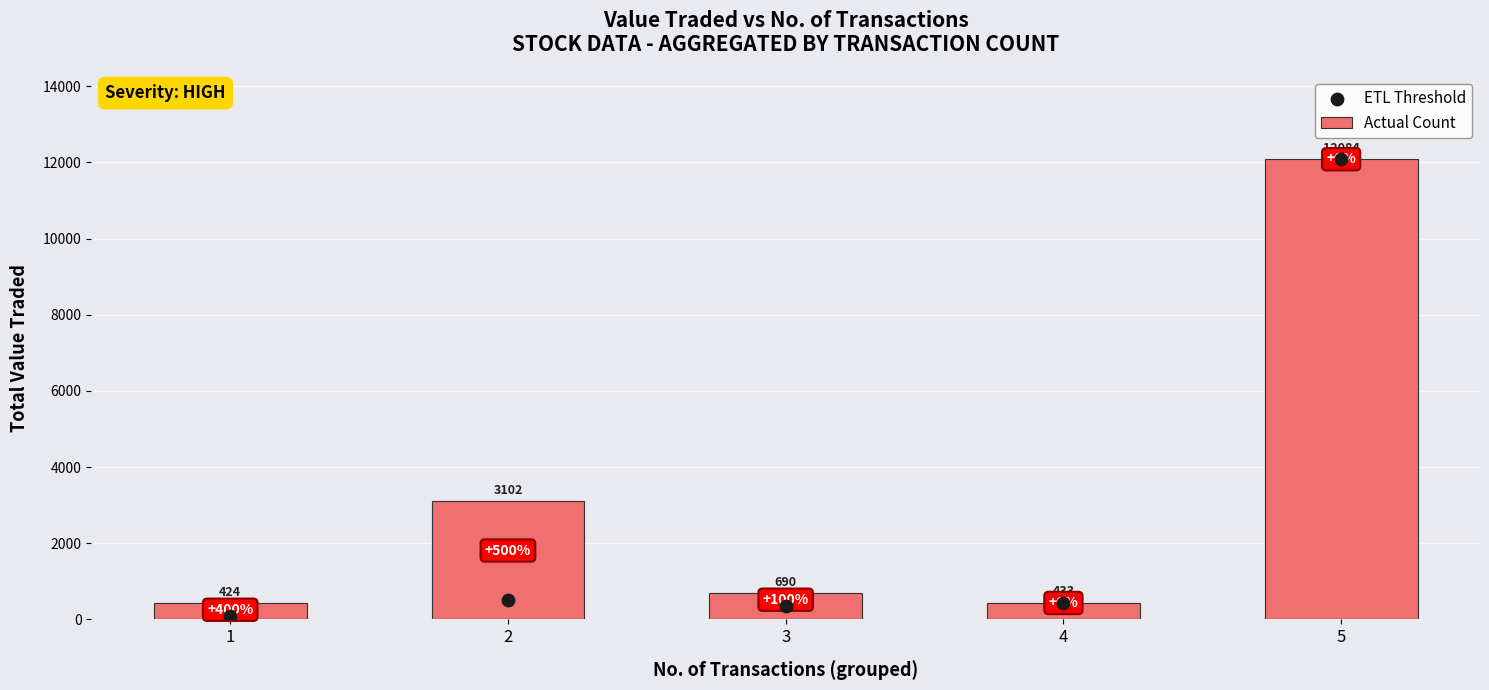

Which series contains the lowest Y value?

ETL Threshold